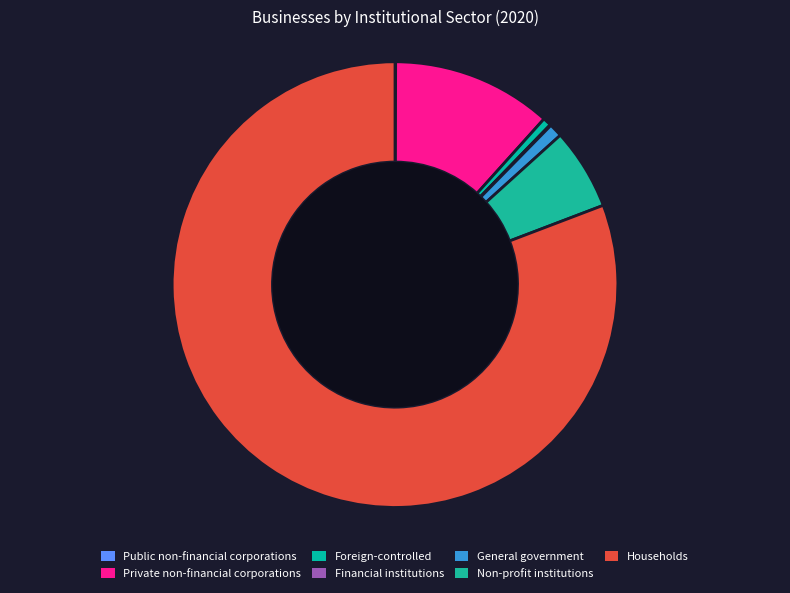

What percentage is the General government slice, to the nearest percent?

1%